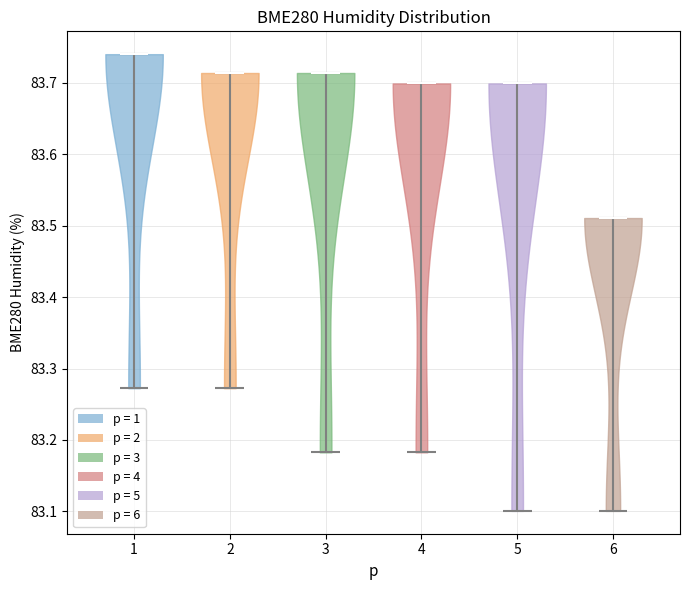

What is the highest point the violin at x = 4 reaches on the y-axis? The values are not printed on the chart, so give them approximately, as read against the axis.

83.70